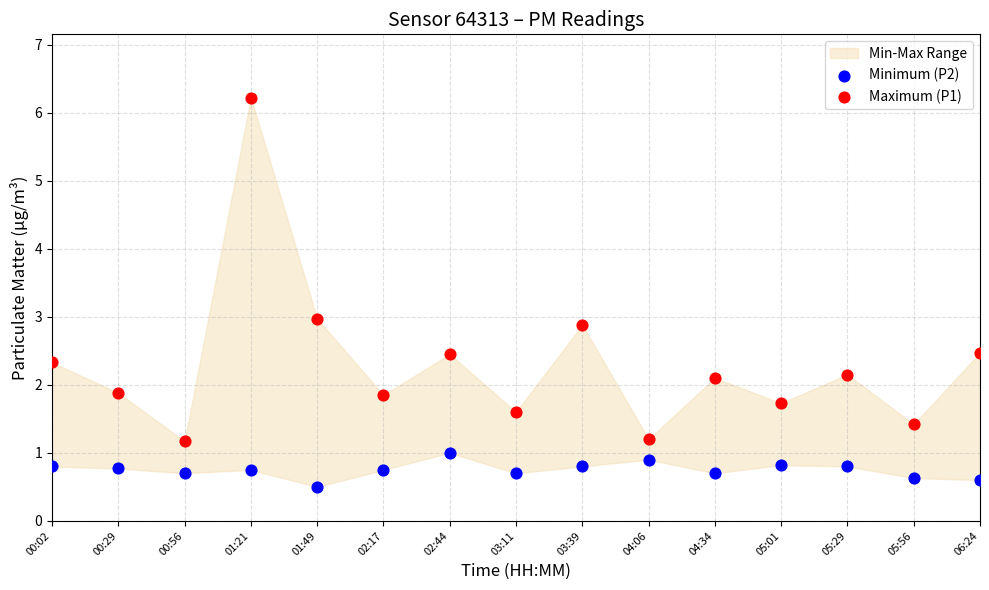

Which series contains the highest Y value?

Maximum (P1)